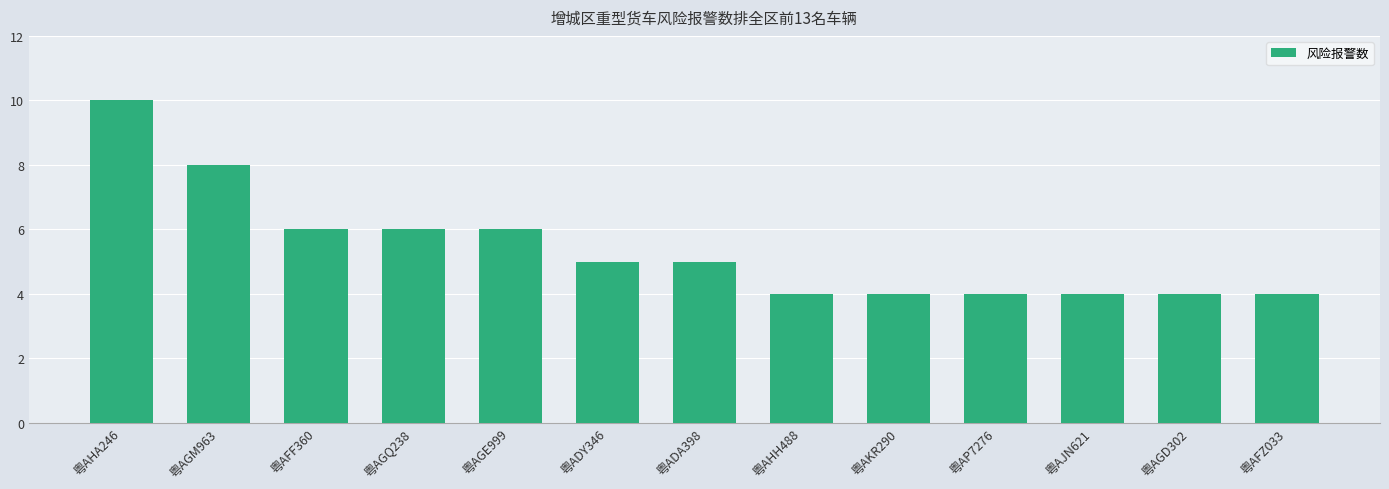

What is the smallest value displayed?

4